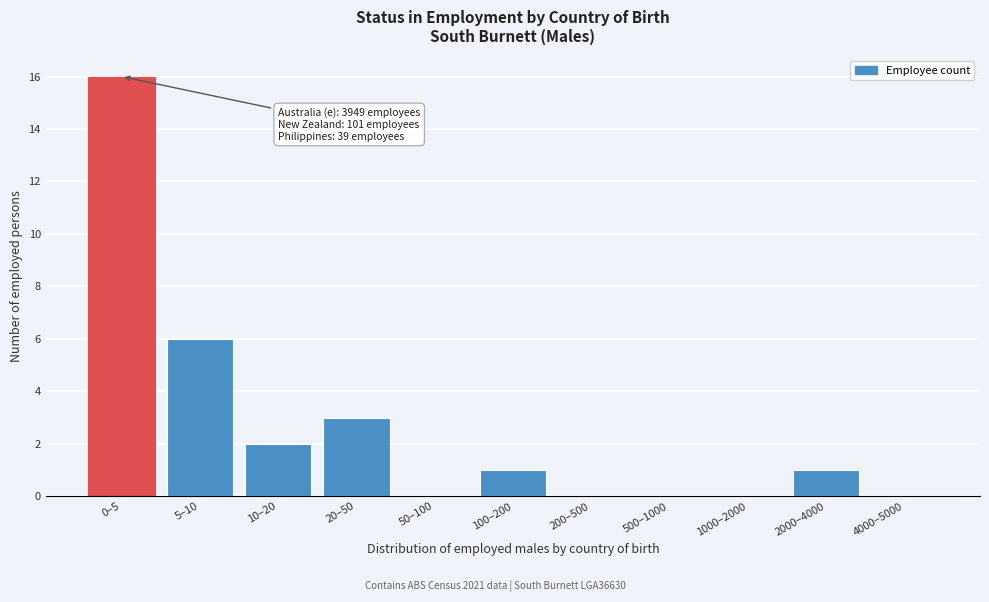

Reading left to right, extract all data points from this chart.

0–5=16	5–10=6	10–20=2	20–50=3	50–100=0	100–200=1	200–500=0	500–1000=0	1000–2000=0	2000–4000=1	4000–5000=0